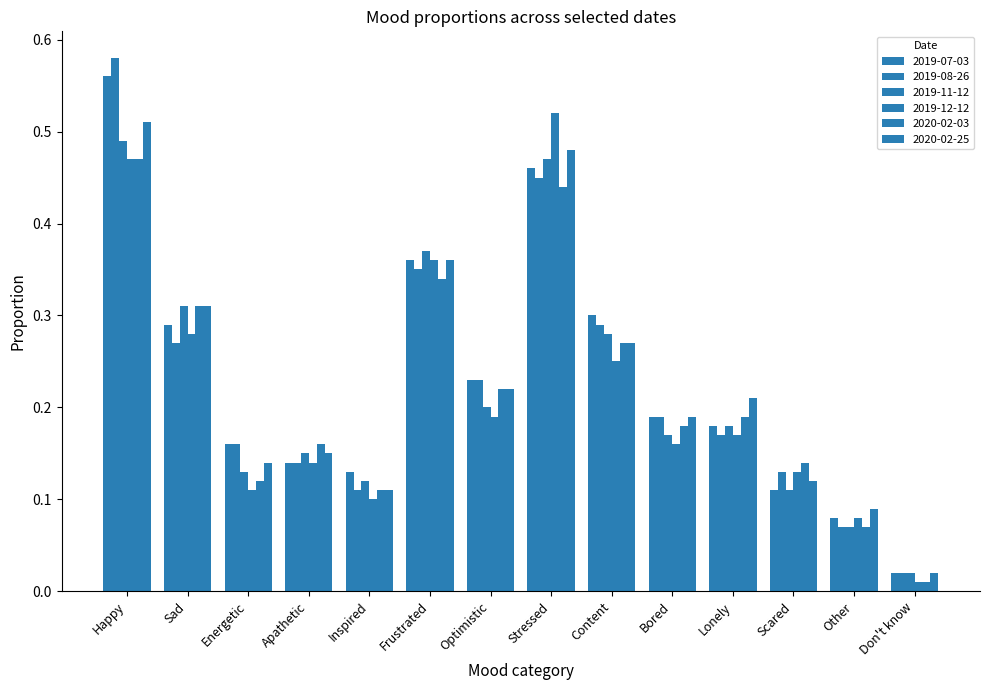

Which label corresponds to the smallest value in the chart?

Don't know